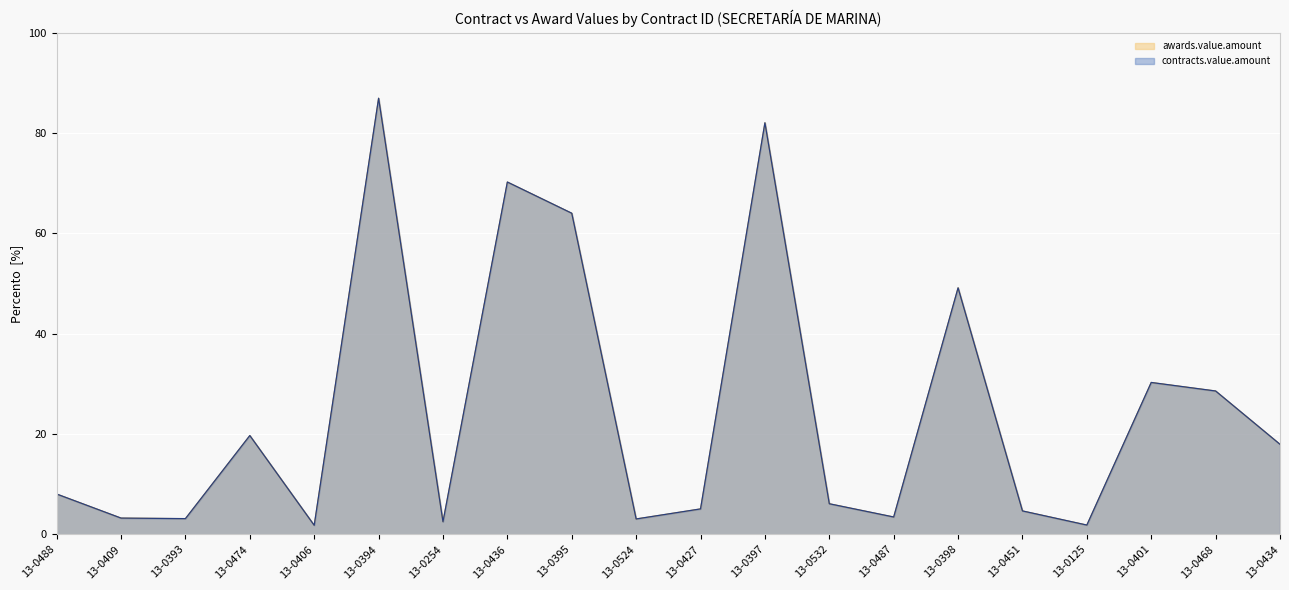

Reading left to right, transcribe all the data shown in this chart.

awards.value.amount: 8.0	3.2	3.1	19.7	1.8	86.9	2.5	70.2	64.0	3.1	5.1	82.0	6.1	3.5	49.1	4.7	1.8	30.3	28.6	17.9
contracts.value.amount: 8.0	3.2	3.1	19.7	1.8	86.9	2.5	70.2	64.0	3.1	5.1	82.0	6.1	3.5	49.1	4.7	1.8	30.3	28.6	17.9